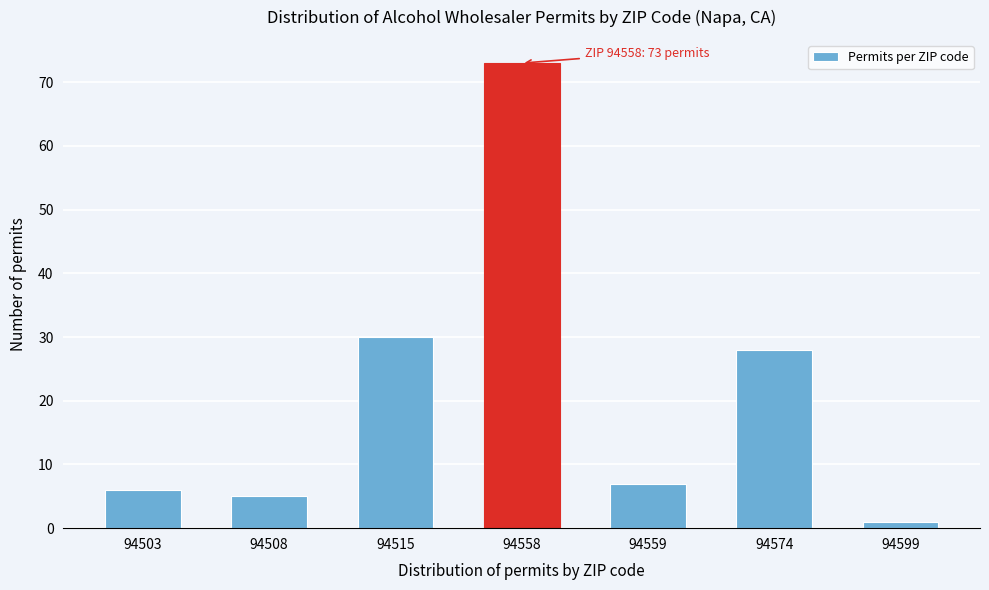

Reading left to right, list all the values displayed in this chart.

6	5	30	73	7	28	1